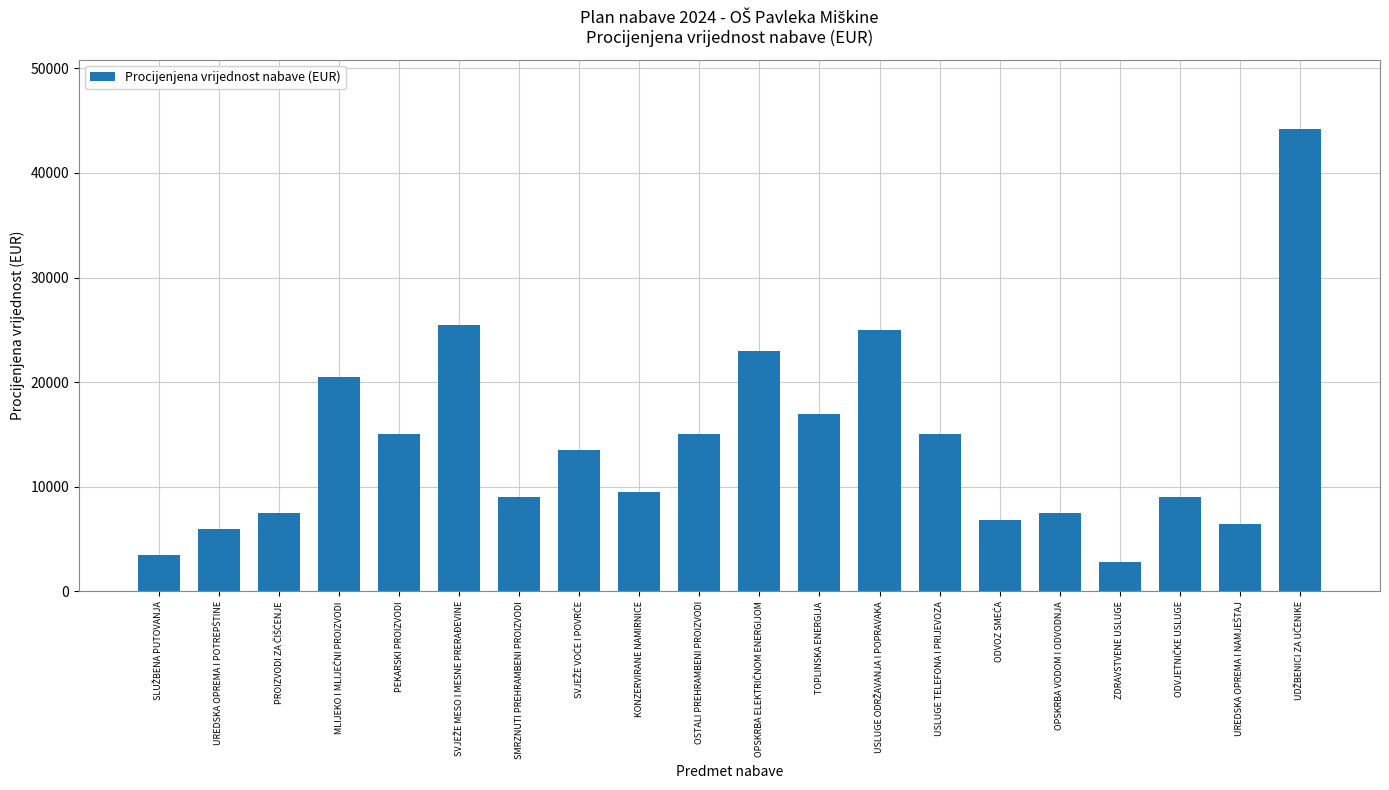

What is the label of the 9th bar from the left?

KONZERVIRANE NAMIRNICE